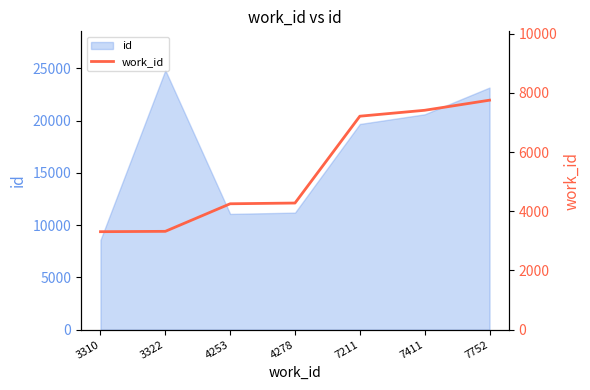

What is the value of the 1st point from the left?

3310